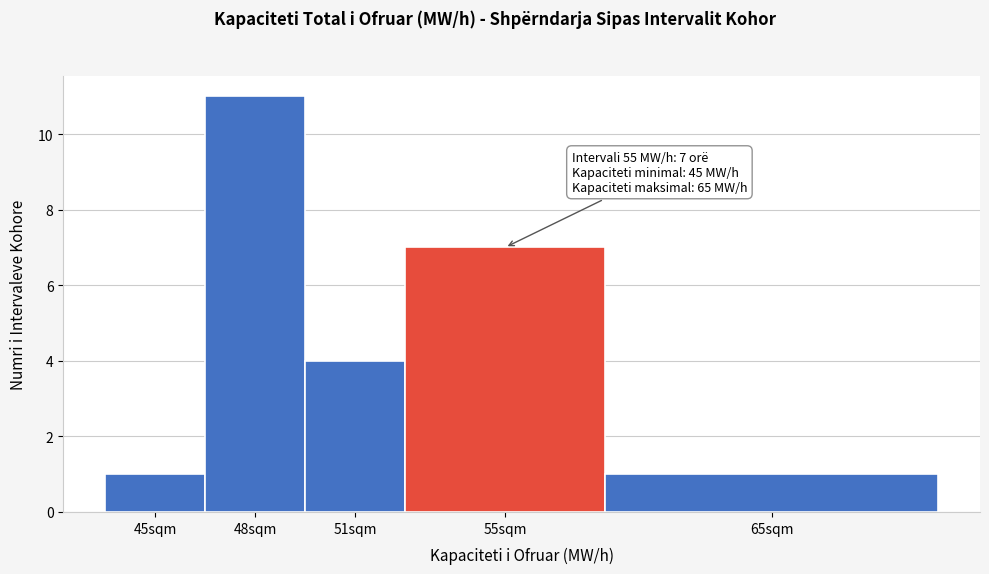

Reading left to right, transcribe all the data shown in this chart.

45sqm=1	48sqm=11	51sqm=4	55sqm=7	65sqm=1